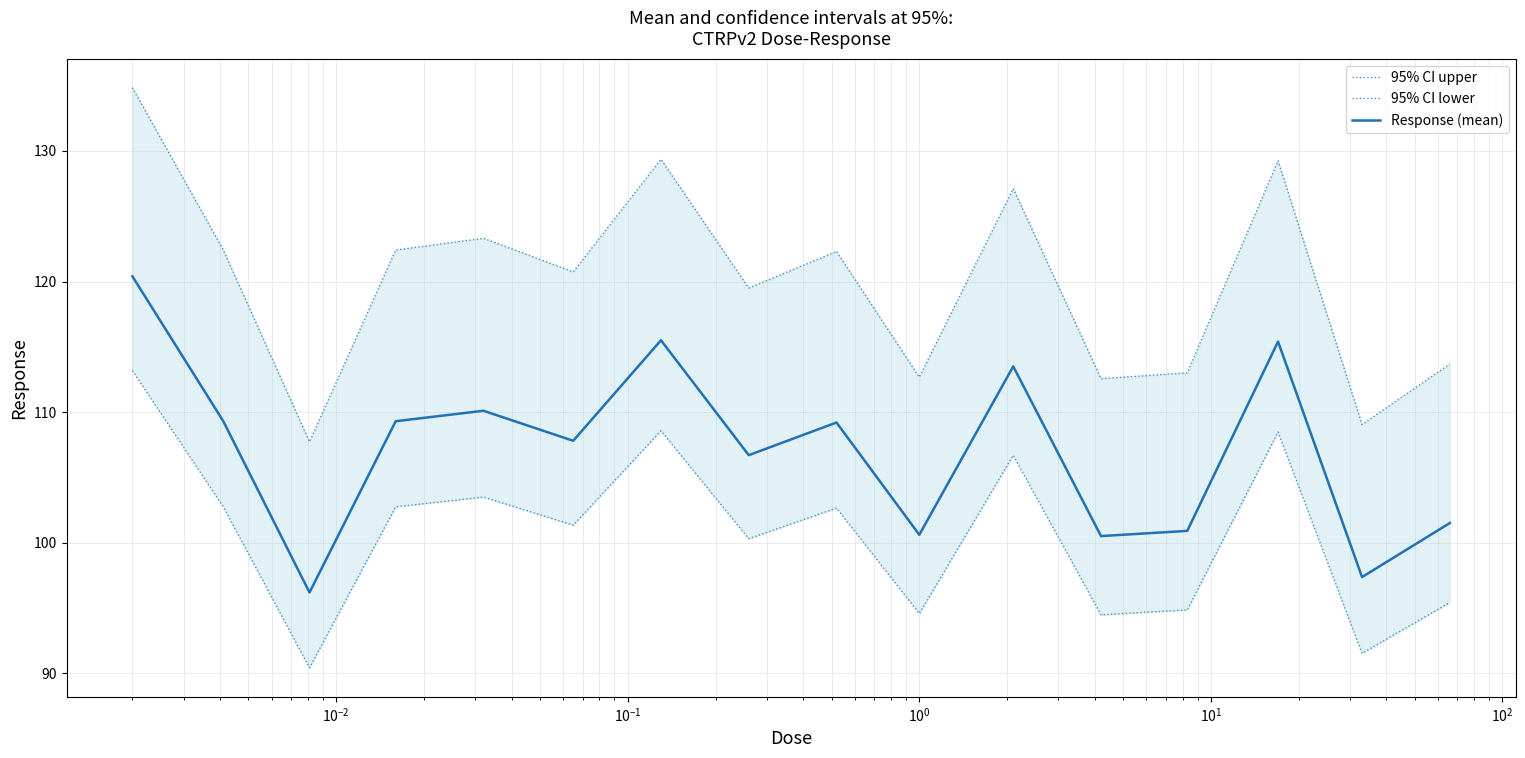

What is the sum of all 95% CI upper values?

1919.9